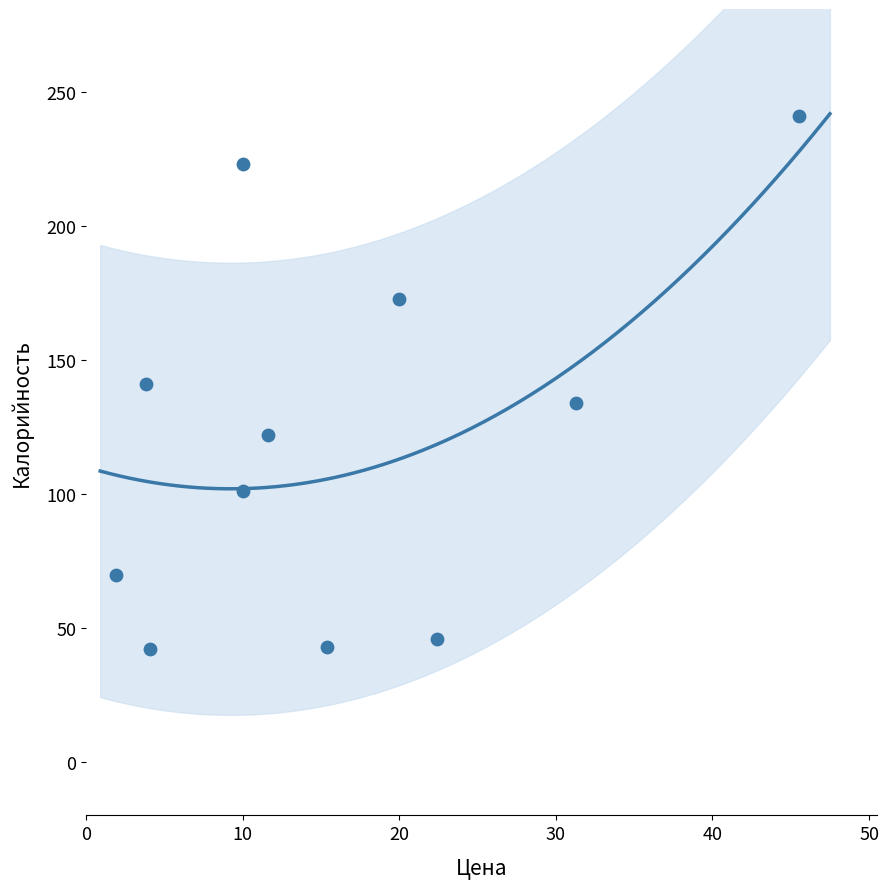

What is the range of X values (max minus min)?

43.6